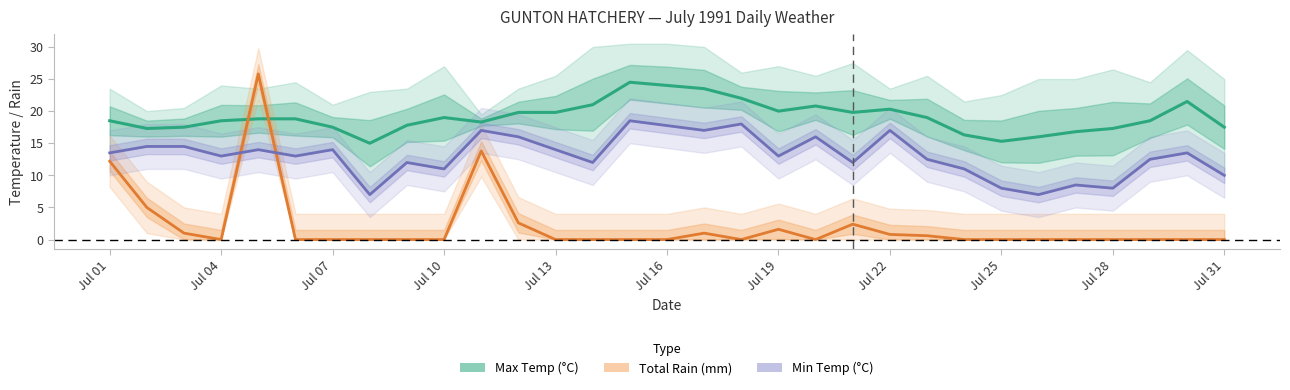

Rank the series at Jul 07 from lowest to highest value.

Total Rain (mm), Min Temp (°C), Max Temp (°C)